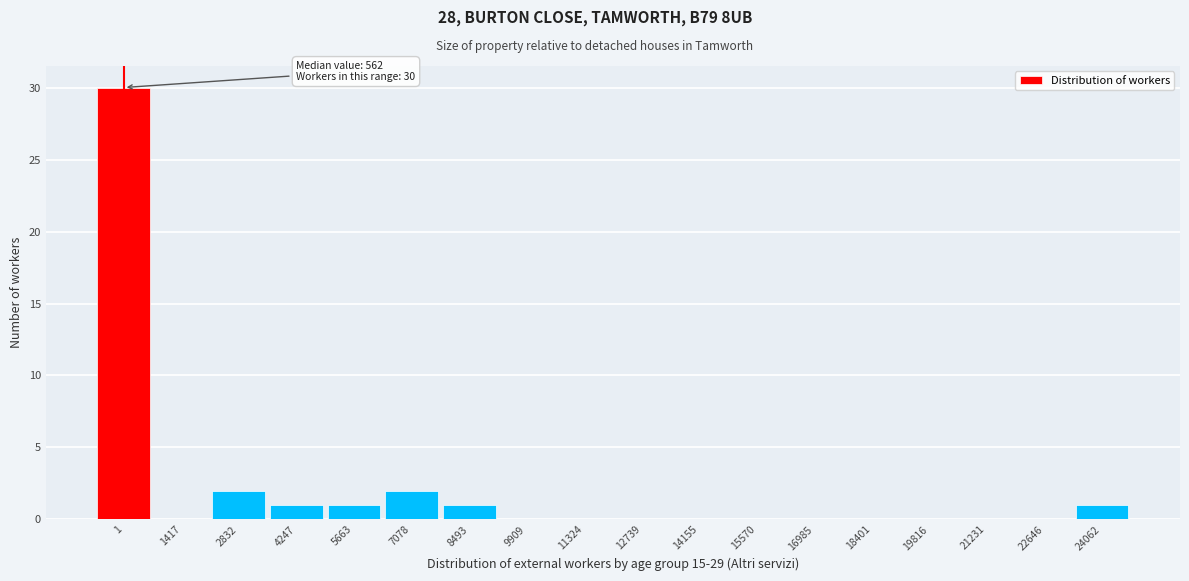

Reading left to right, transcribe all the data shown in this chart.

1=30	1417=0	2832=2	4247=1	5663=1	7078=2	8493=1	9909=0	11324=0	12739=0	14155=0	15570=0	16985=0	18401=0	19816=0	21231=0	22646=0	24062=1